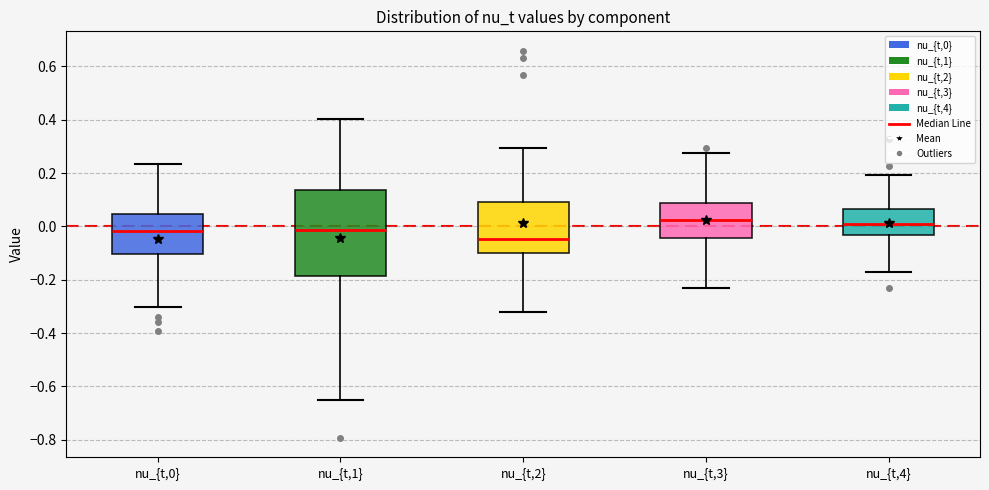

Comparing the boxes themselves (not the whiskers), which one is the tallest?

nu_{t,1}